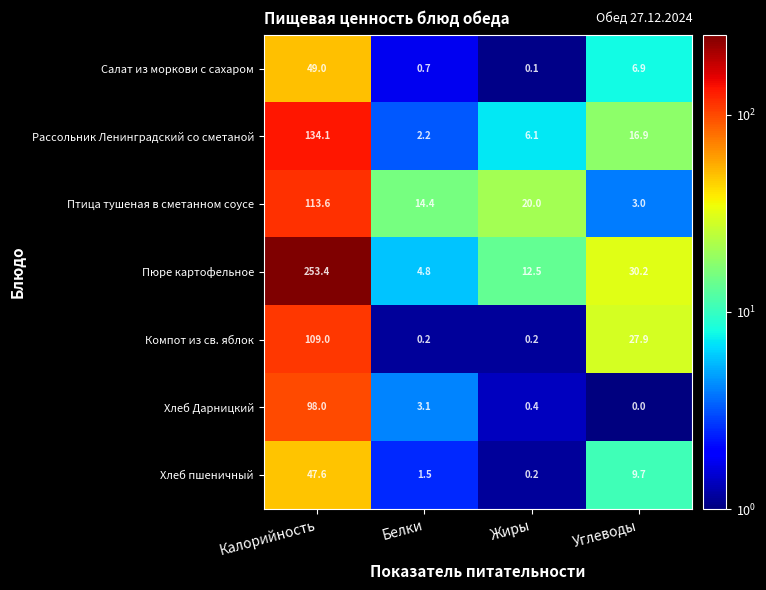

What is the maximum value shown in the chart?

253.4